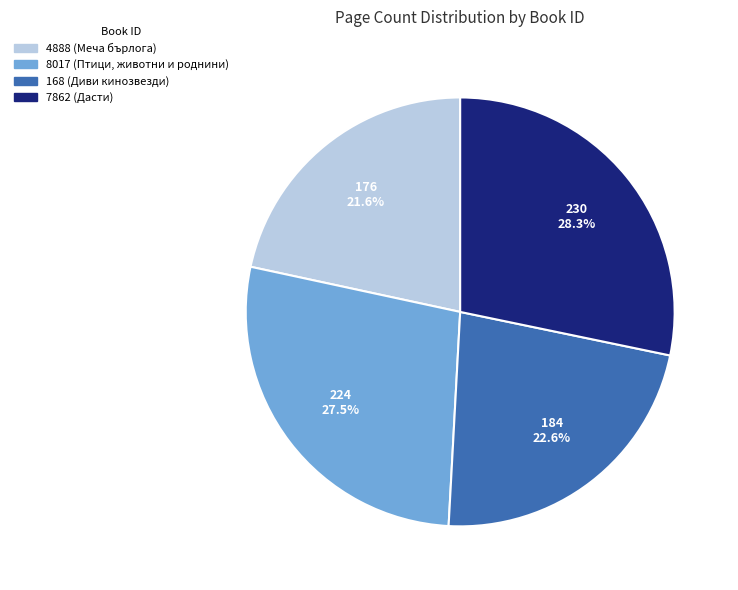

What is the ratio of the value at 4888 to the value at 8017?

0.8